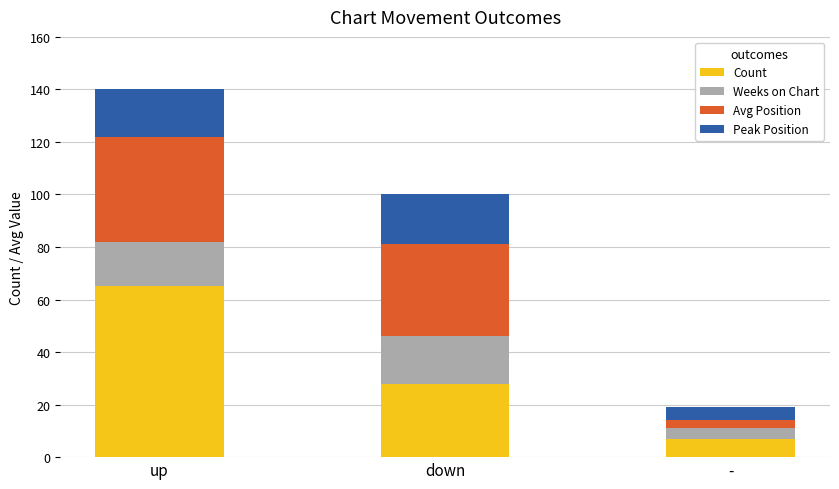

At which category is the sum across all series the highest?

up